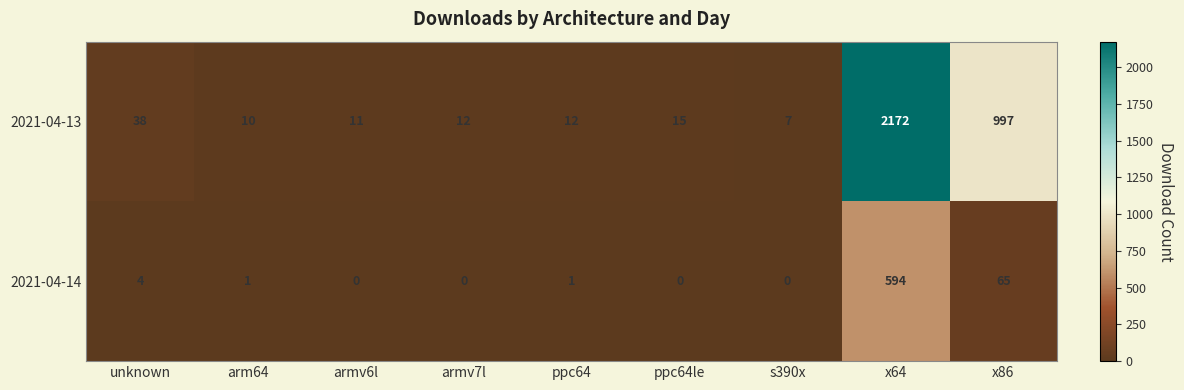

Which series has the largest total across all categories?

2021-04-13